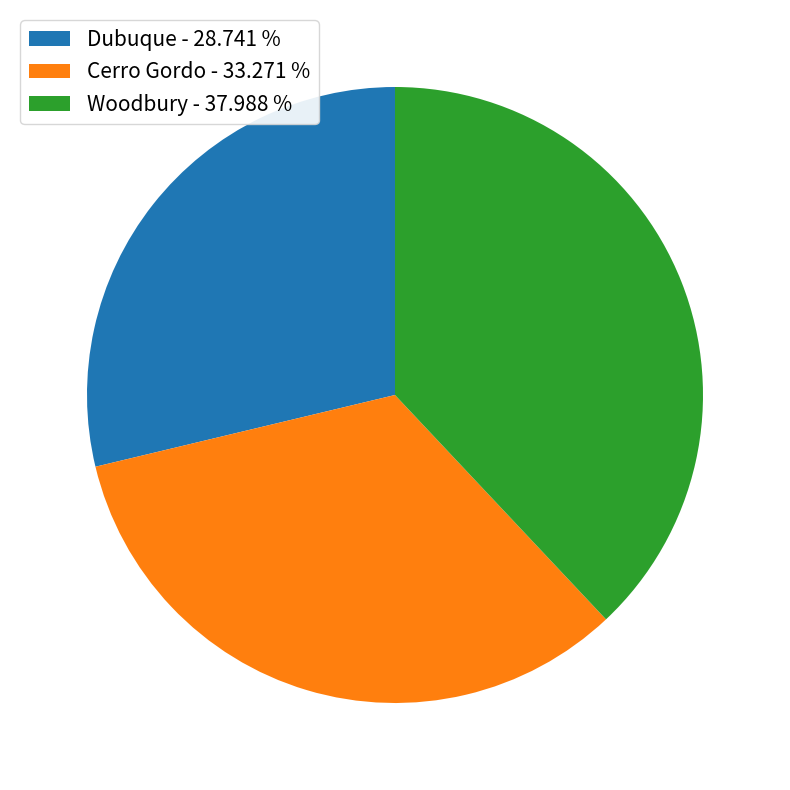

The Dubuque slice represents 29% of the pie. True or false?

True